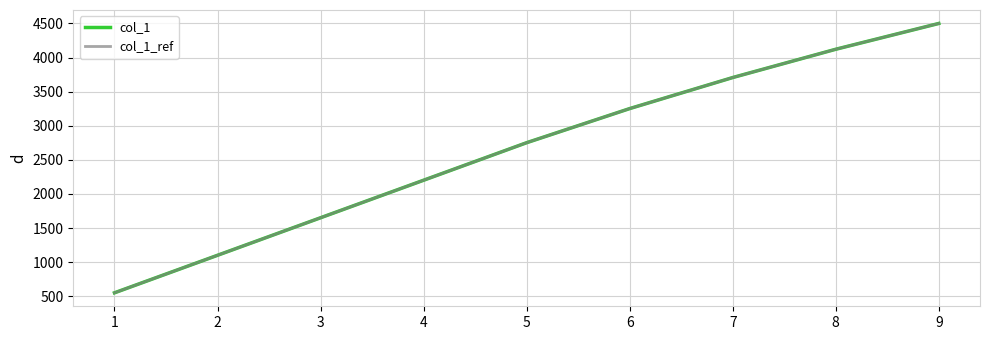

True or false: col_1 has a value of 3251.6 at 6.

True